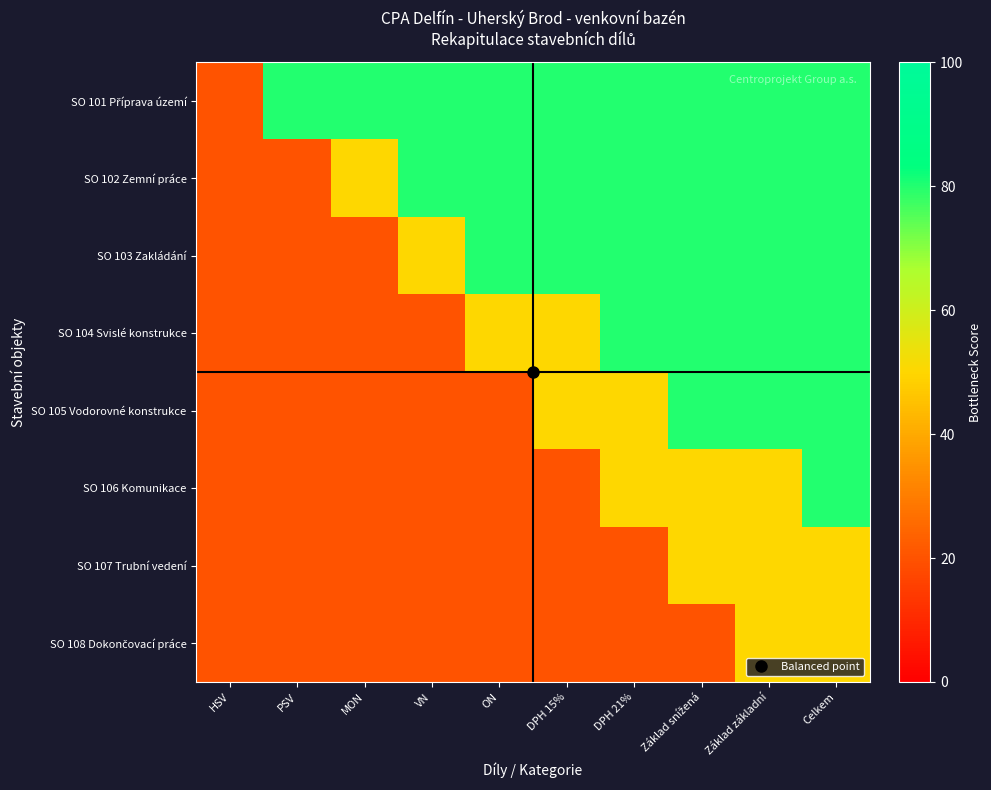

How many series are shown in this chart?

8